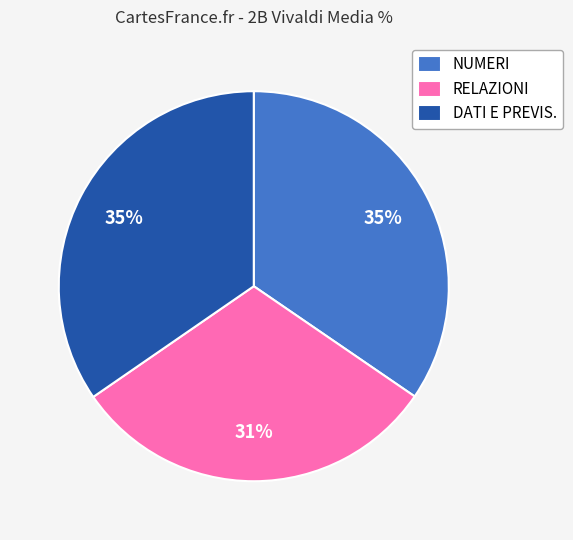

Which category has the smallest portion of the pie?

RELAZIONI